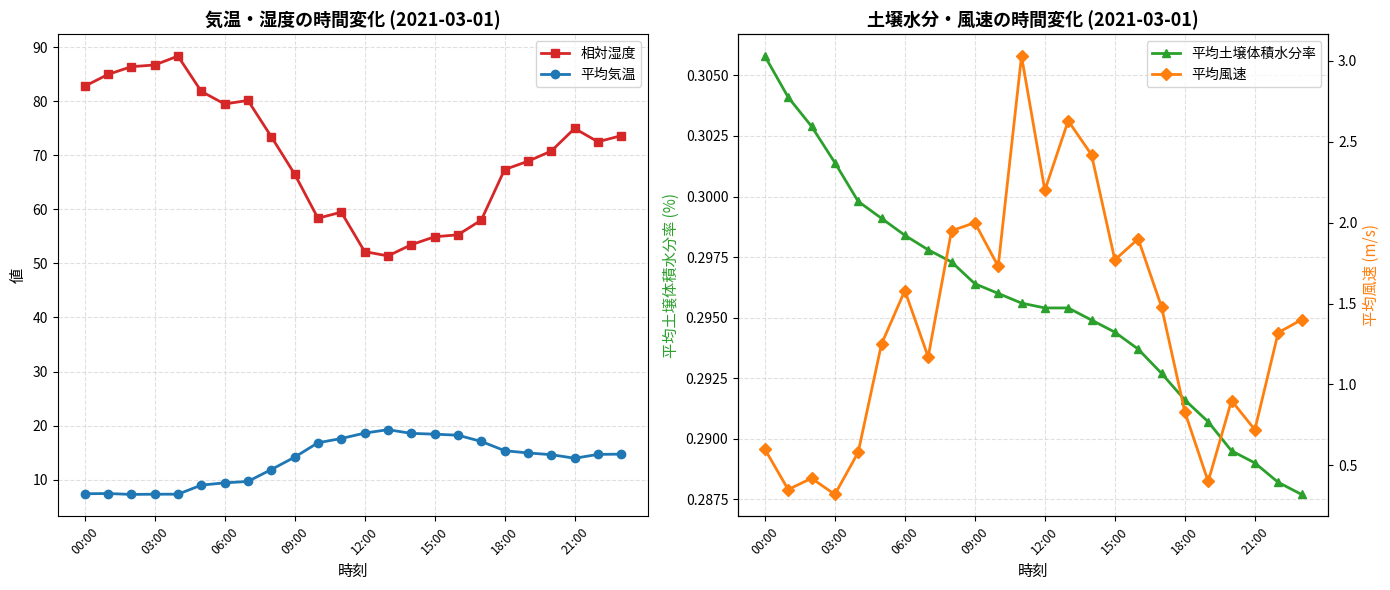

What is the maximum value for 相対湿度?

88.3